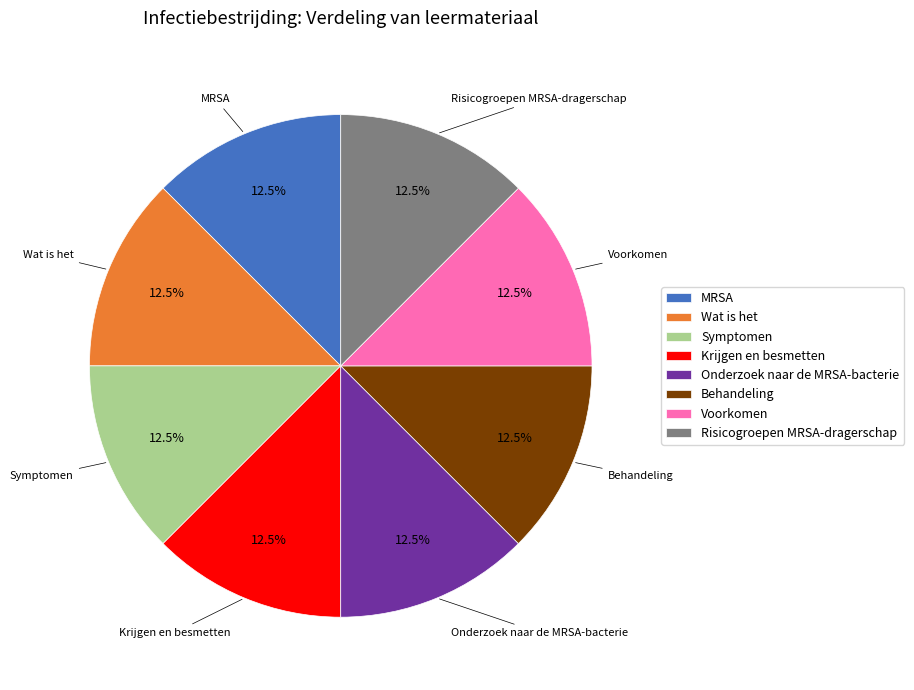

What percentage do Risicogroepen MRSA-dragerschap and Wat is het together represent?

25.0%